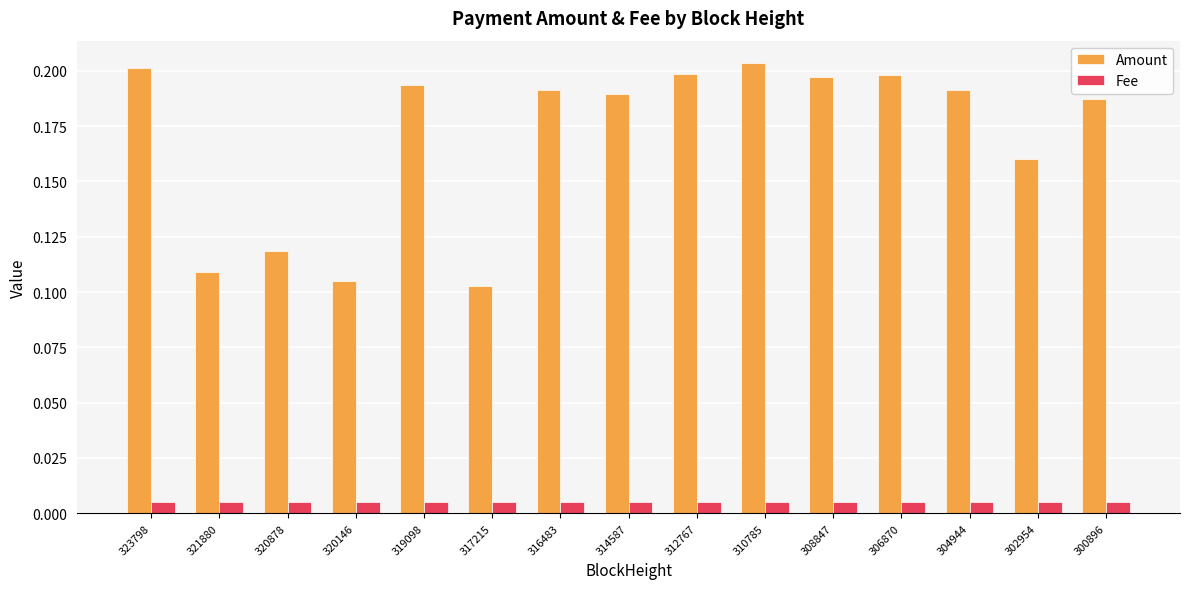

What is the sum of the Amount values at 300896 and 306870?

0.4